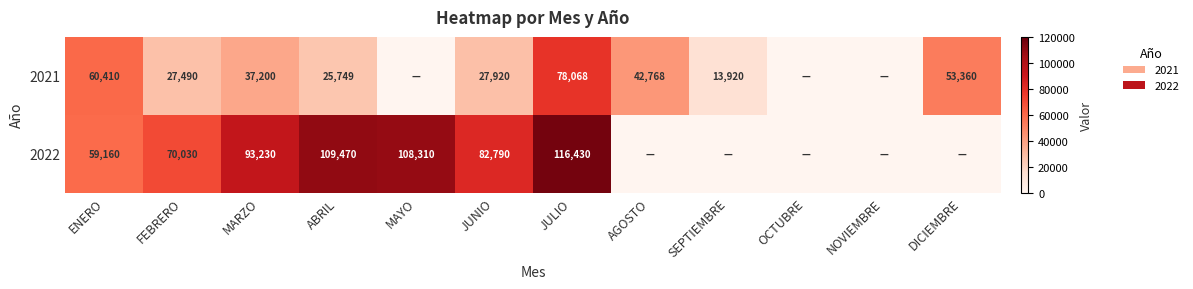

What is the sum of the 2022 values at MAYO and JULIO?

224740